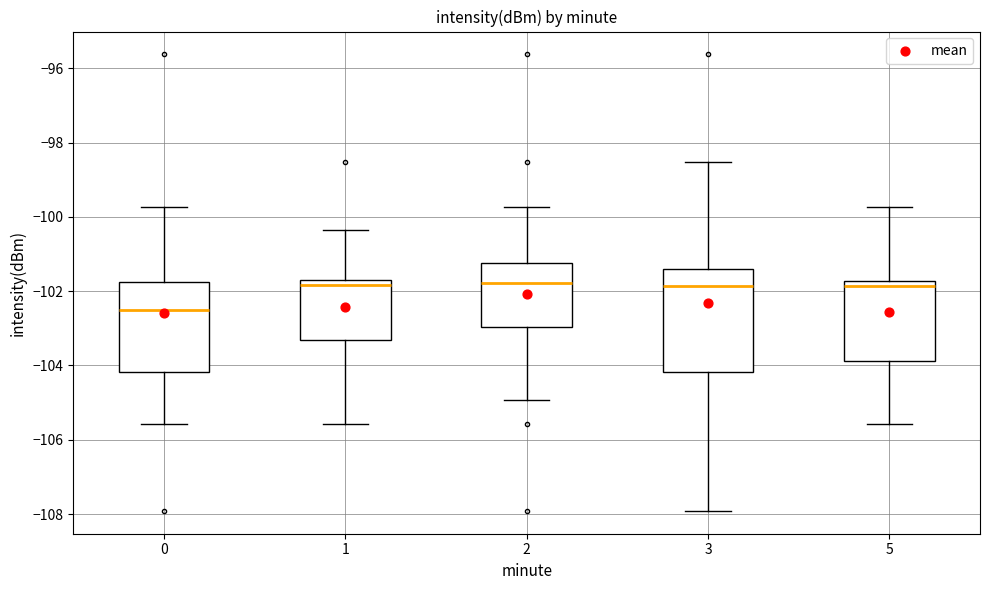

Where is the upper edge of the box at x = 5 on the y-axis? The values are not printed on the chart, so give them approximately, as read against the axis.

-101.8